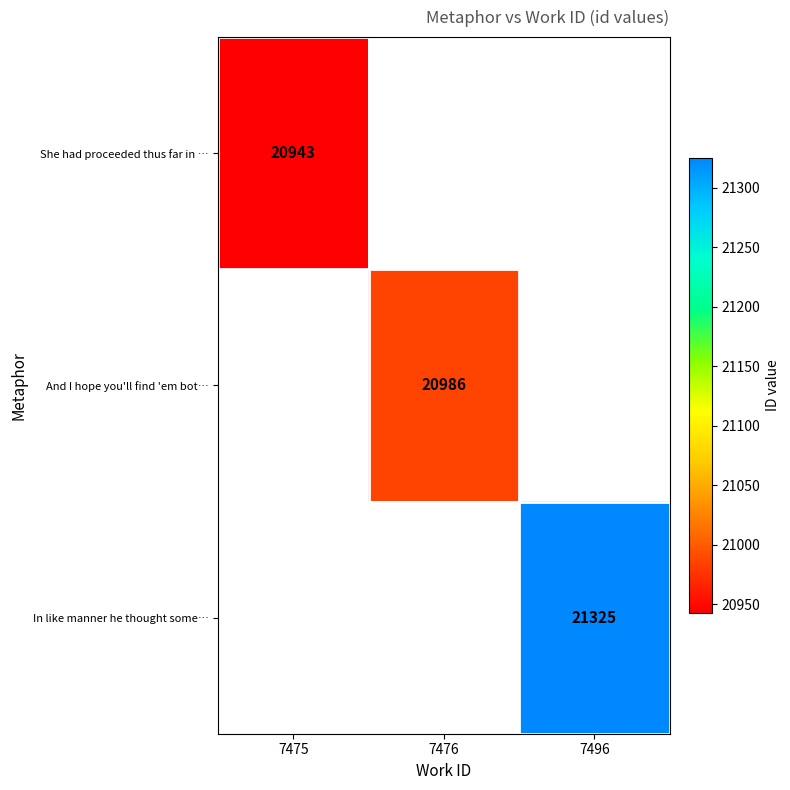

What is the greatest value displayed?

21325.0